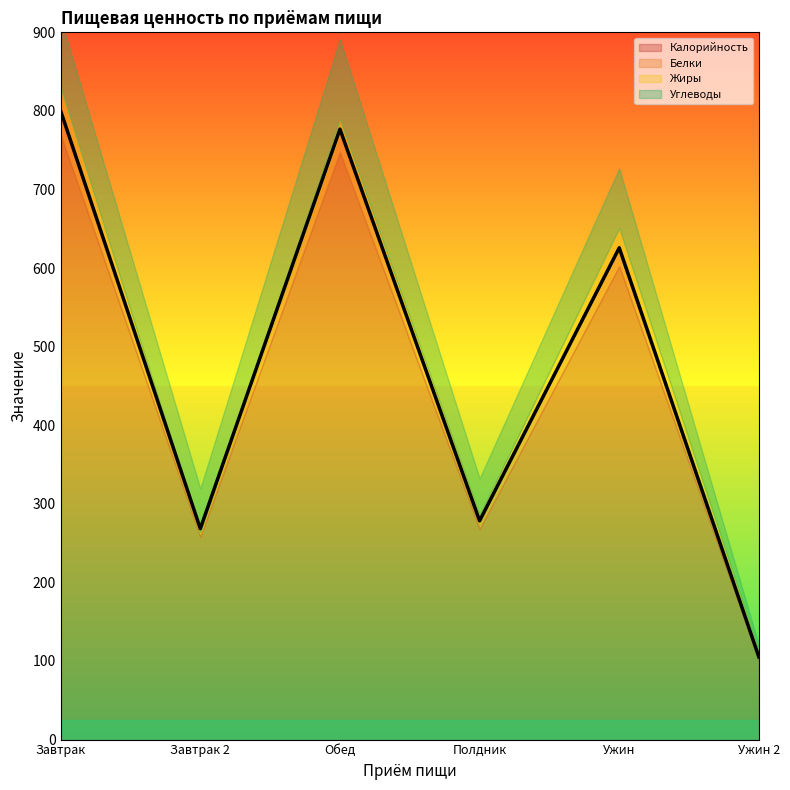

True or false: Углеводы and Калорийность intersect in this chart.

False